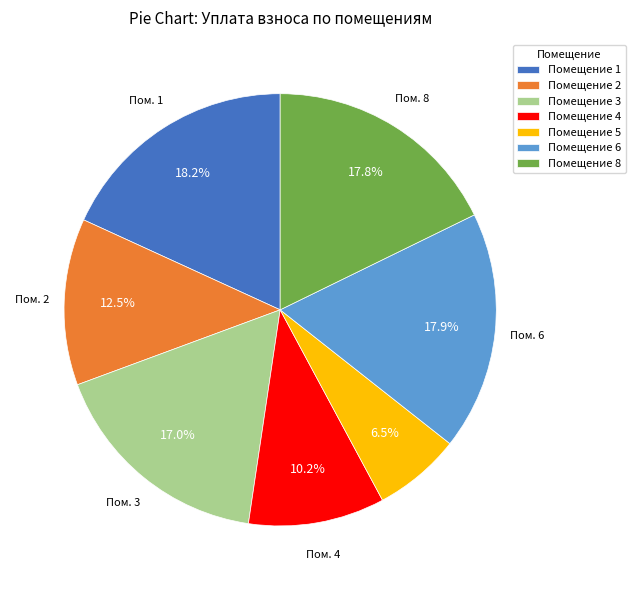

Approximately how many times larger is the value at Помещение 6 compared to Помещение 8?

1.0